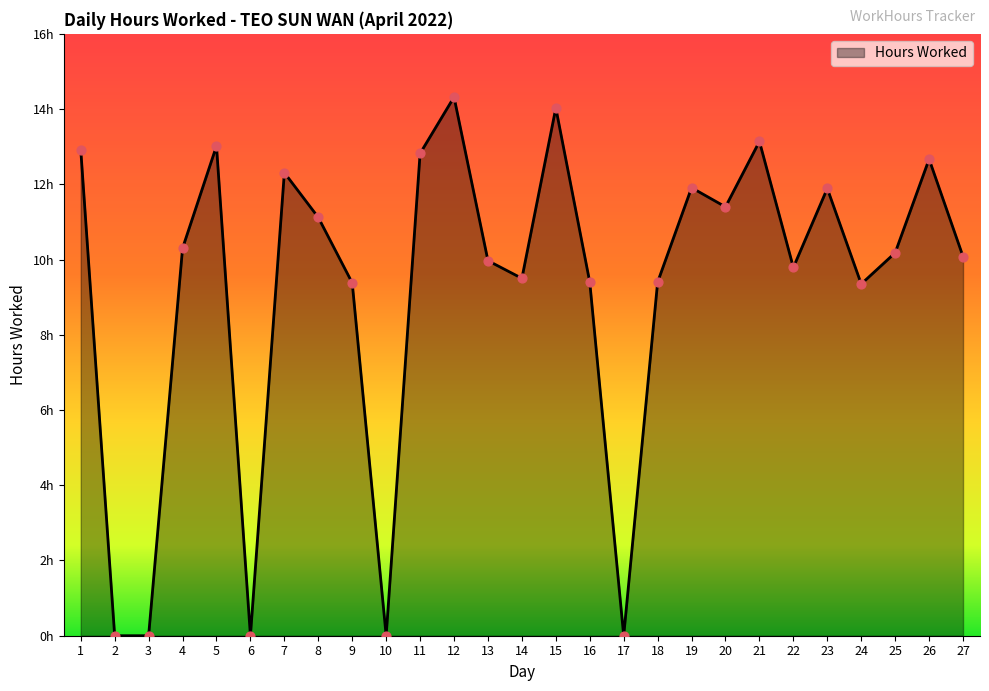

Which has a higher value, 20 or 7?

7